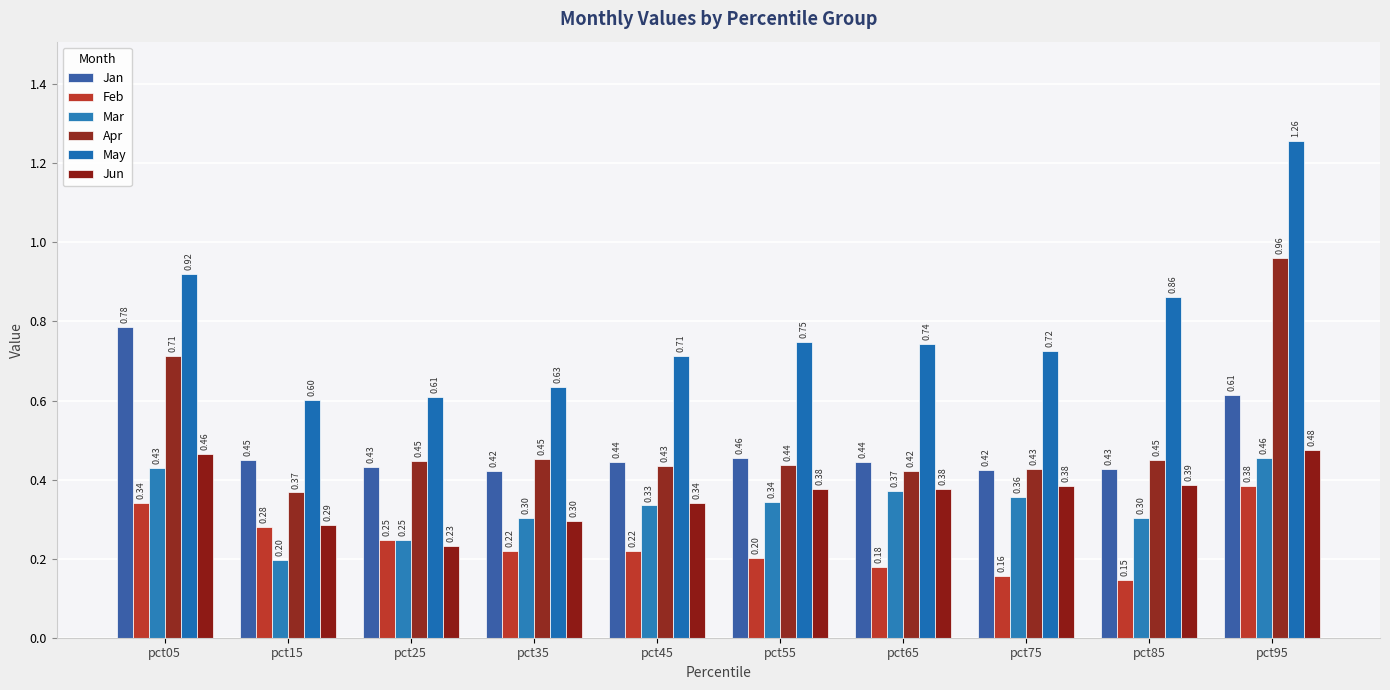

What is the difference between the May values at pct75 and pct95?

0.5